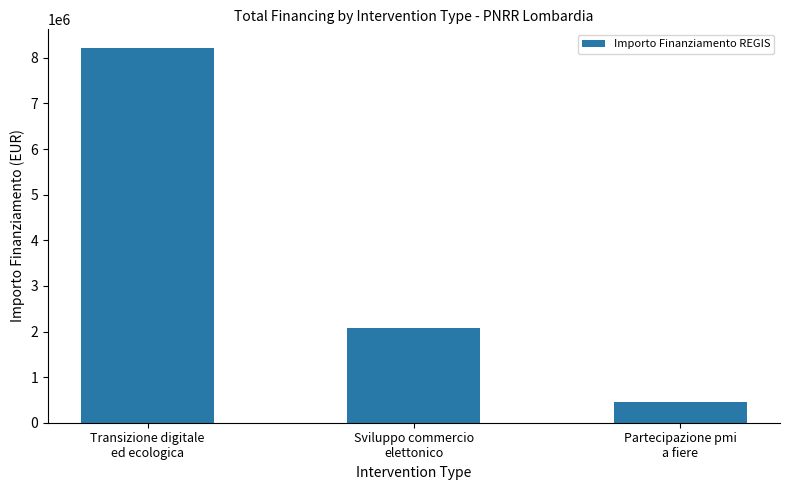

How many series are shown in this chart?

1